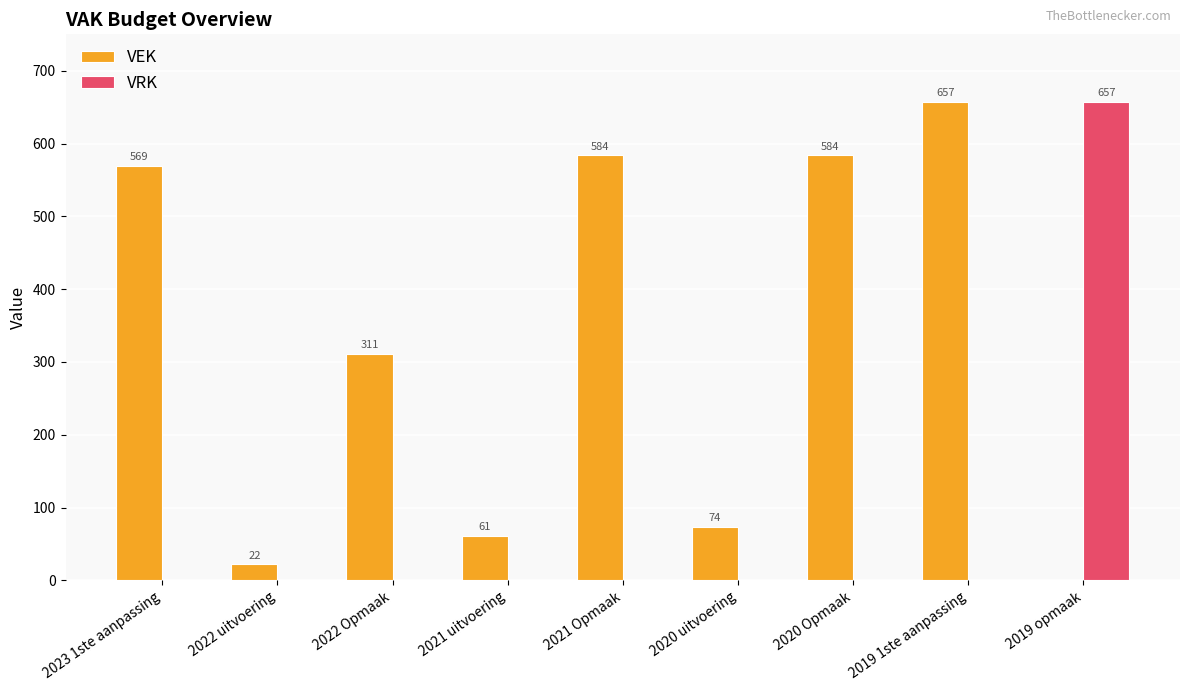

Which series changed the most between 2023 1ste aanpassing and 2019 opmaak?

VRK